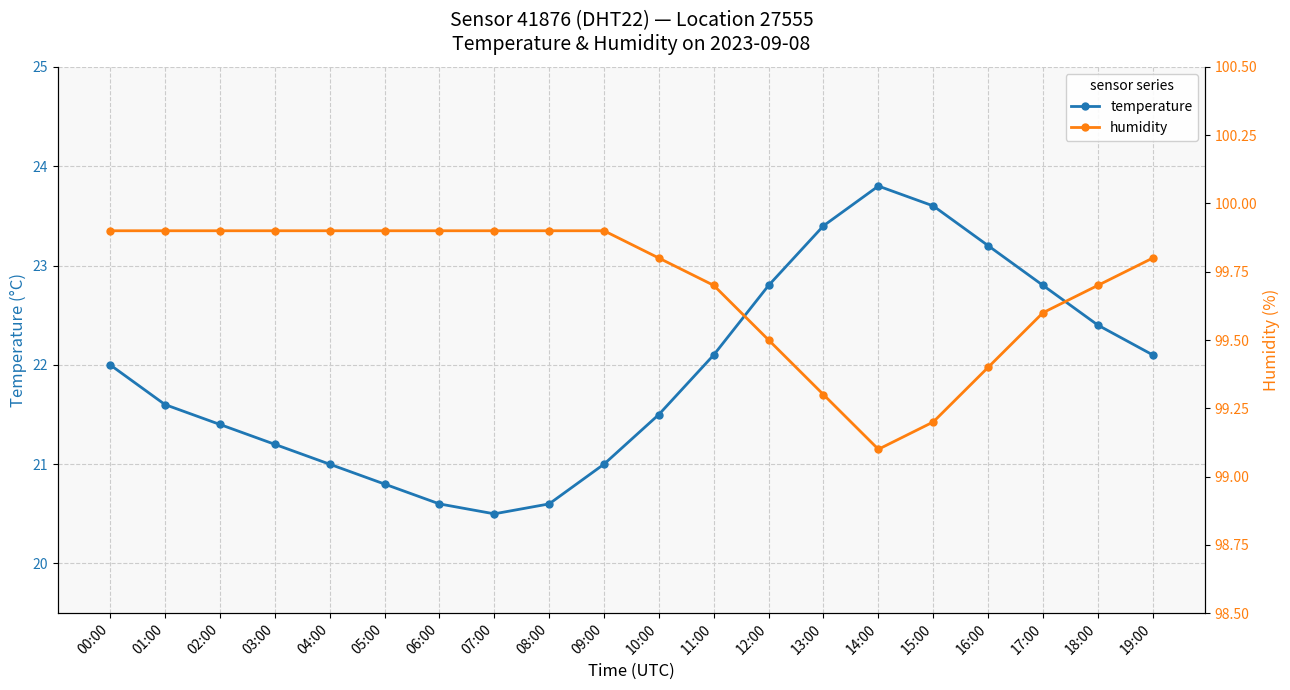

At which category is the sum across all series the highest?

14:00